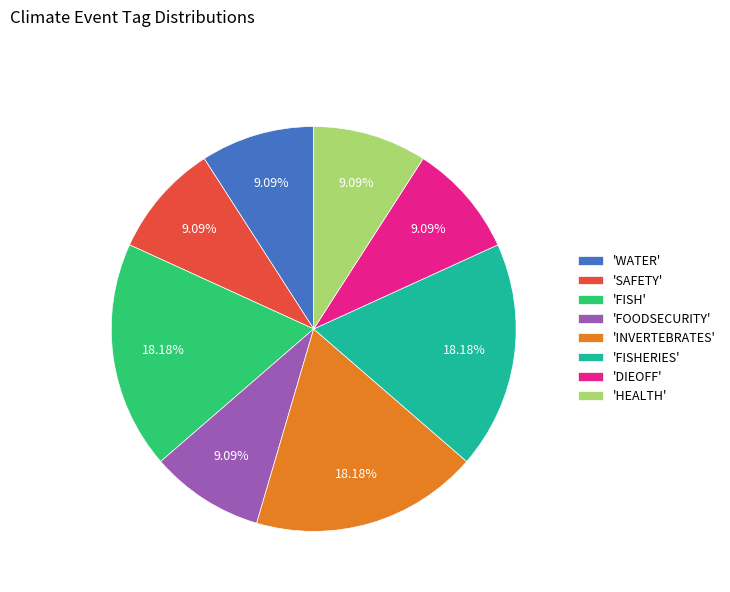

How many slices are in this pie chart?

8